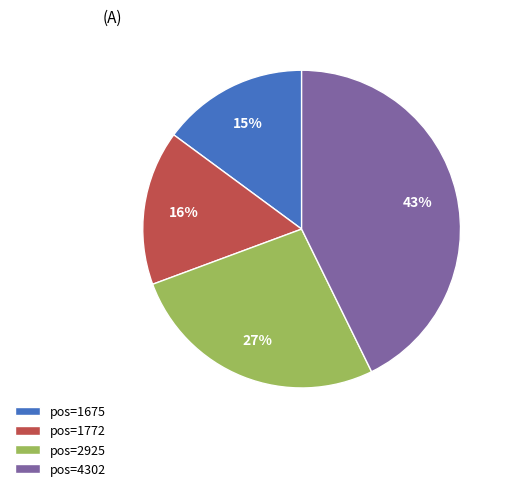

Between pos=4302 and pos=2925, which is larger?

pos=4302